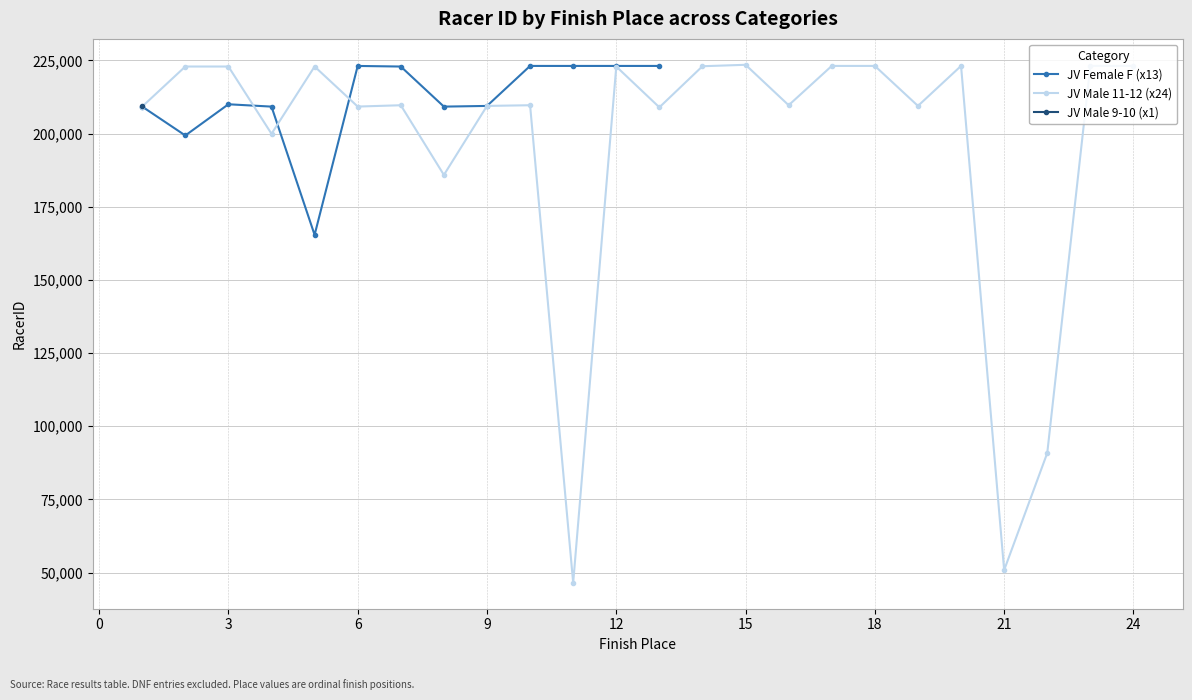

Reading right to left, extract all data points from this chart.

209486	223115	223113	90839	50846	223114	209449	223112	223111	209683	223498	223007	208961	222906	46504	209679	209448	185866	209676	209227	222904	199922	222903	222905	209224	223105	223106	223104	223108	209444	209209	222902	223103	165386	209210	210009	199343	209206